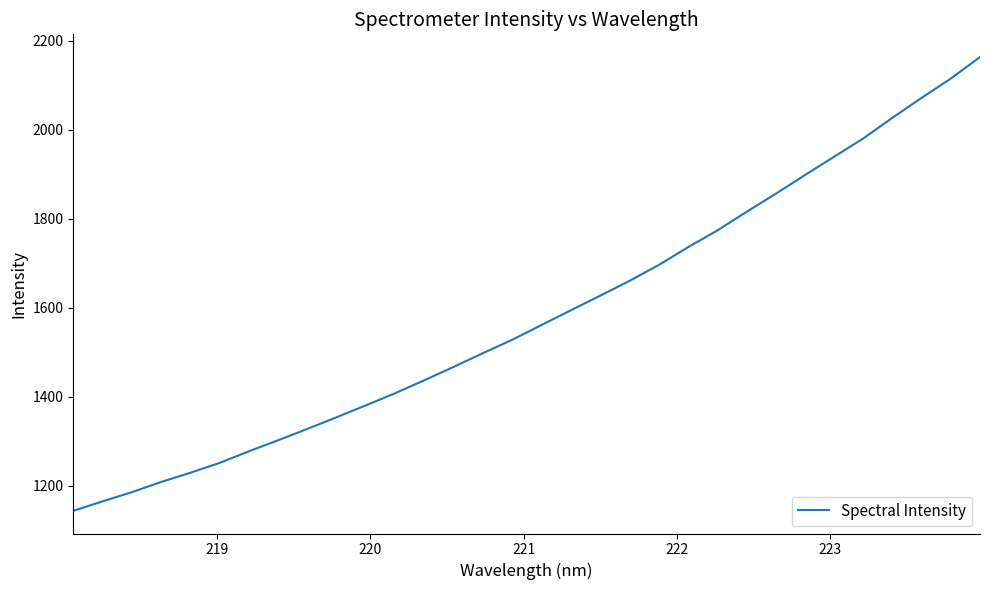

What is the maximum value shown in the chart?

2163.9